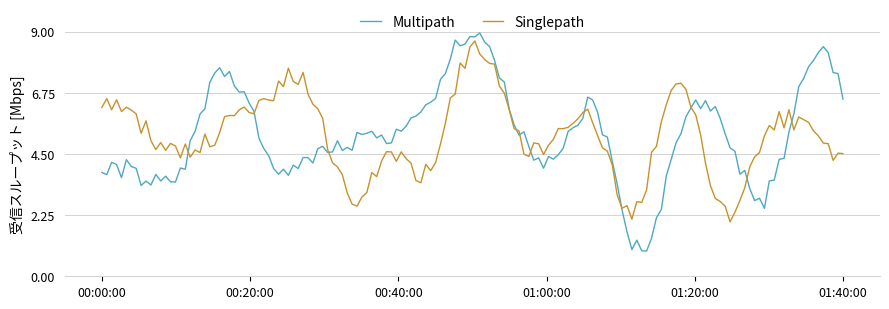

What is the highest value of the Multipath series?

9.0